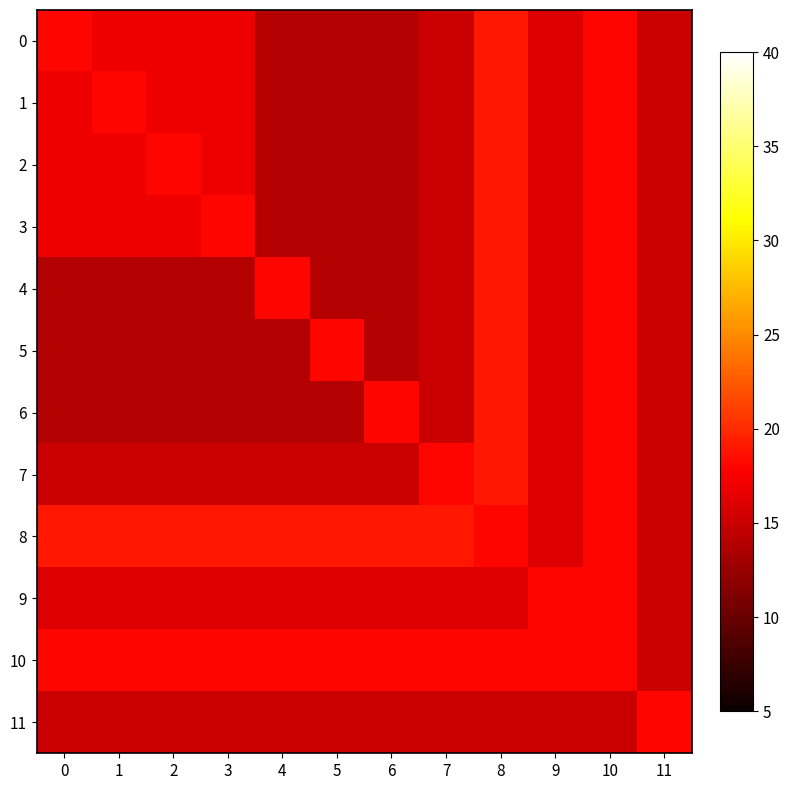

At which category does the chart reach its peak across all series?

8